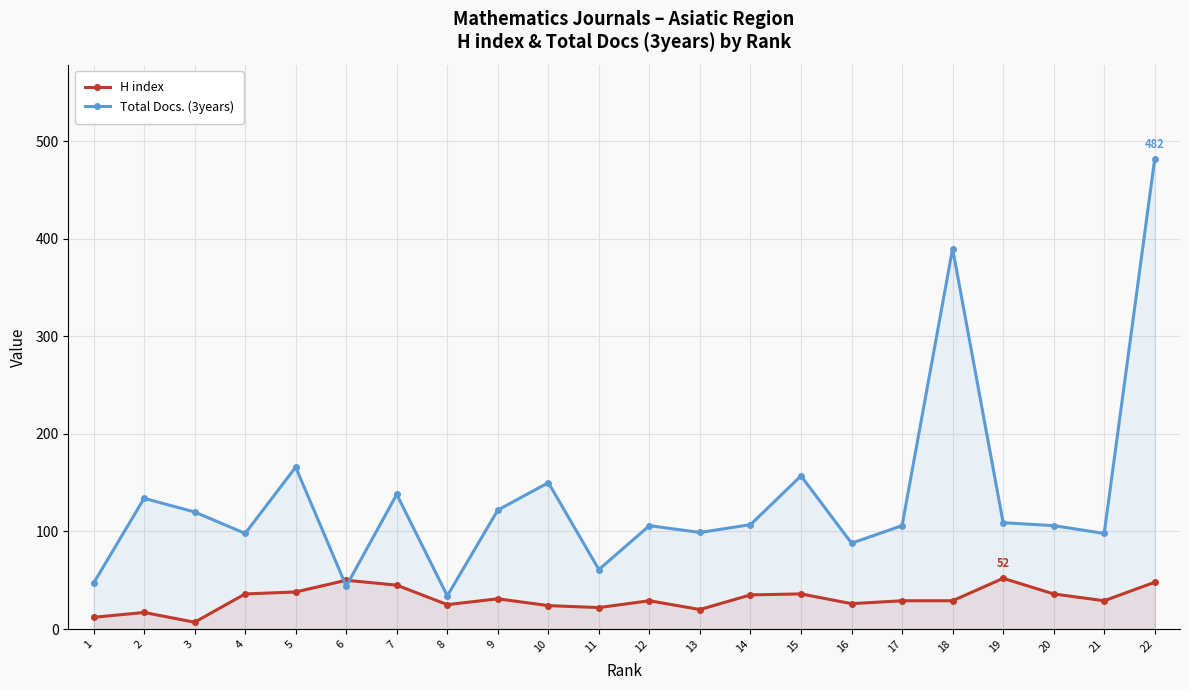

At which category does H index reach its first local peak?

2